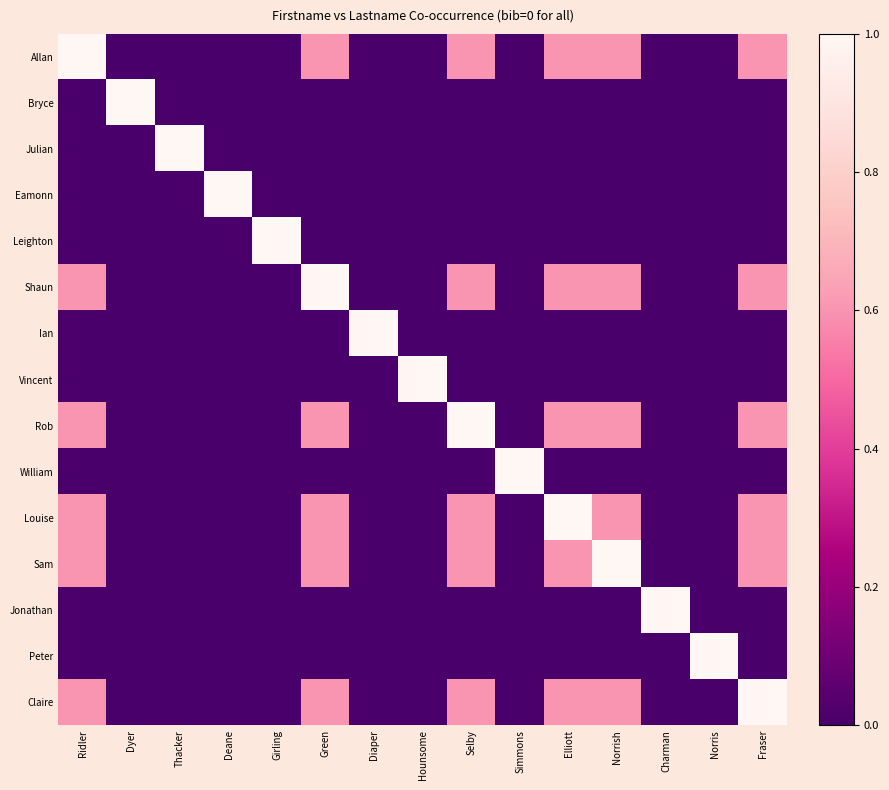

Rank the series by their maximum value, from lowest to highest.

Allan, Bryce, Julian, Eamonn, Leighton, Shaun, Ian, Vincent, Rob, William, Louise, Sam, Jonathan, Peter, Claire